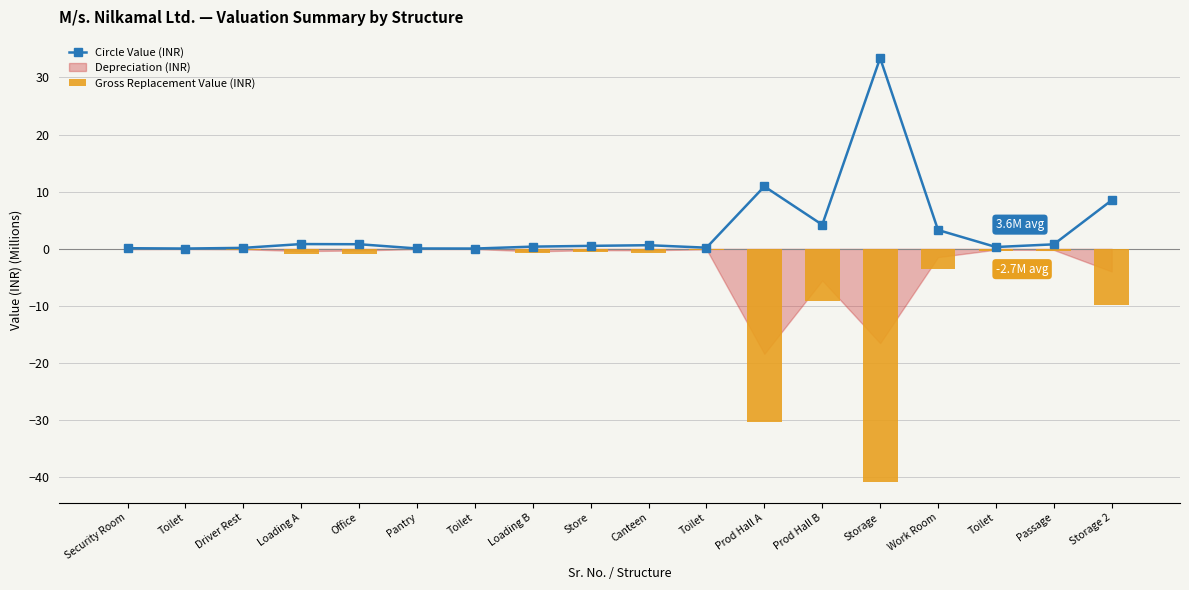

Read the Gross Replacement Value (INR) value at Storage.

-40.7